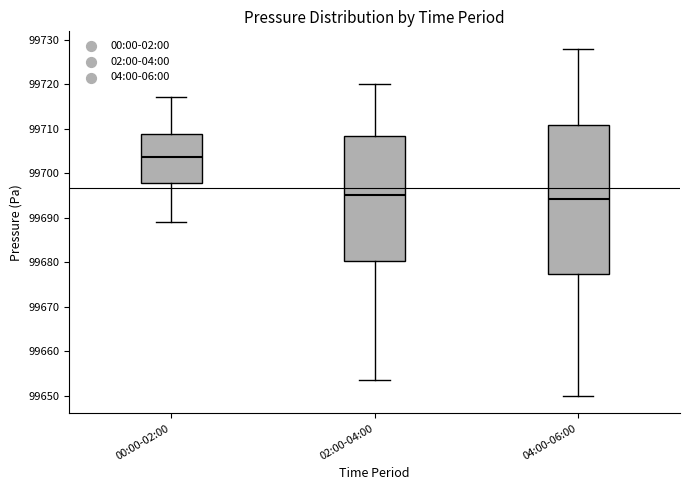

Comparing the boxes themselves (not the whiskers), which one is the tallest?

04:00-06:00